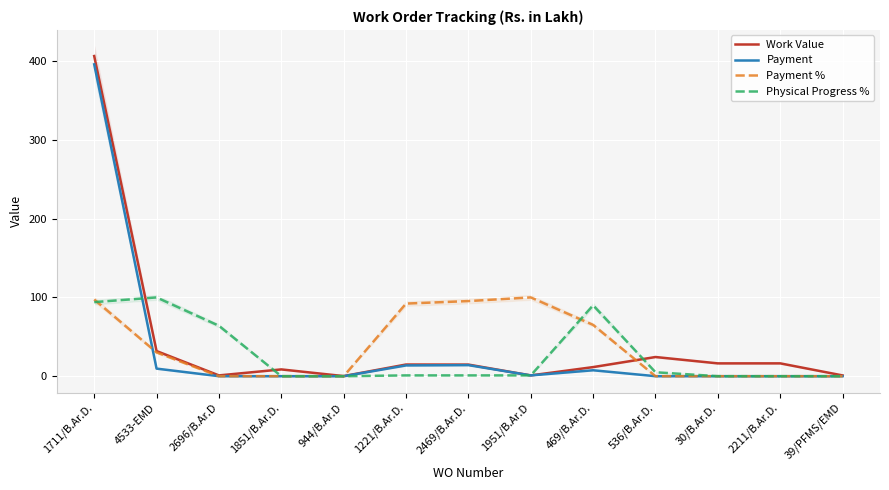

Reading right to left, what are all the values shown in this chart?

Work Value: 39/PFMS/EMD=1.0	2211/B.Ar.D.=16.3	30/B.Ar.D.=16.3	536/B.Ar.D.=24.3	469/B.Ar.D.=11.6	1951/B.Ar.D=1.0	2469/B.Ar.D.=14.7	1221/B.Ar.D.=14.8	944/B.Ar.D=0.1	1851/B.Ar.D.=8.6	2696/B.Ar.D=1.0	4533-EMD=31.9	1711/B.Ar.D.=406.4
Payment: 39/PFMS/EMD=0.0	2211/B.Ar.D.=0.0	30/B.Ar.D.=0.0	536/B.Ar.D.=0.0	469/B.Ar.D.=7.5	1951/B.Ar.D=1.0	2469/B.Ar.D.=14.1	1221/B.Ar.D.=13.7	944/B.Ar.D=0.0	1851/B.Ar.D.=0.0	2696/B.Ar.D=0.0	4533-EMD=9.6	1711/B.Ar.D.=395.9
Payment %: 39/PFMS/EMD=0.0	2211/B.Ar.D.=0.0	30/B.Ar.D.=0.0	536/B.Ar.D.=0.0	469/B.Ar.D.=65.1	1951/B.Ar.D=100.0	2469/B.Ar.D.=95.3	1221/B.Ar.D.=92.2	944/B.Ar.D=0.0	1851/B.Ar.D.=0.0	2696/B.Ar.D=0.0	4533-EMD=30.1	1711/B.Ar.D.=97.4
Physical Progress %: 39/PFMS/EMD=0.0	2211/B.Ar.D.=0.0	30/B.Ar.D.=0.0	536/B.Ar.D.=5.0	469/B.Ar.D.=90.0	1951/B.Ar.D=1.0	2469/B.Ar.D.=1.0	1221/B.Ar.D.=1.0	944/B.Ar.D=0.0	1851/B.Ar.D.=0.0	2696/B.Ar.D=64.0	4533-EMD=100.0	1711/B.Ar.D.=94.0